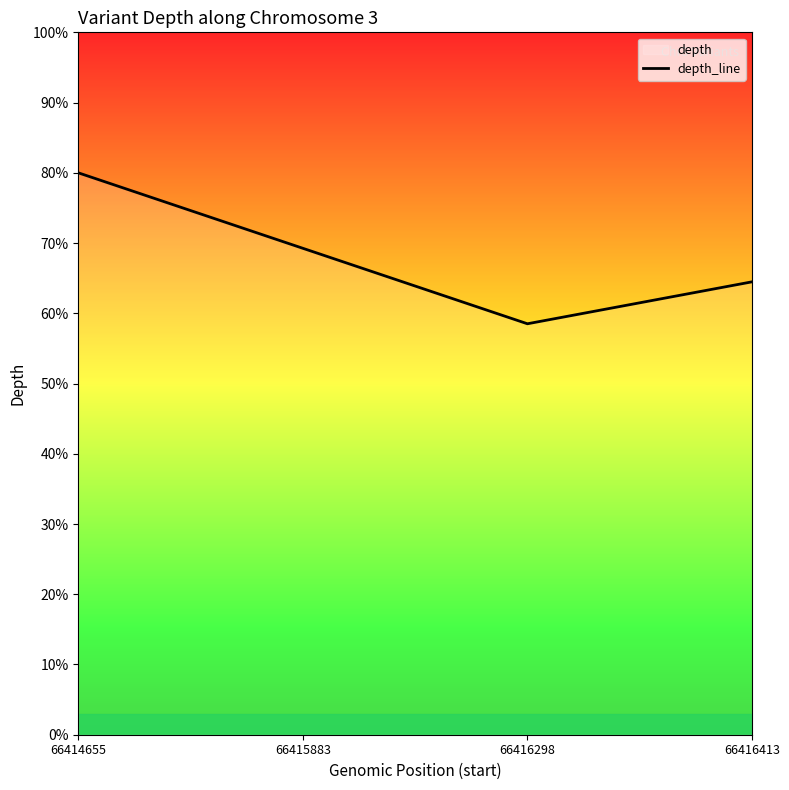

What is the smallest value displayed?

58.5